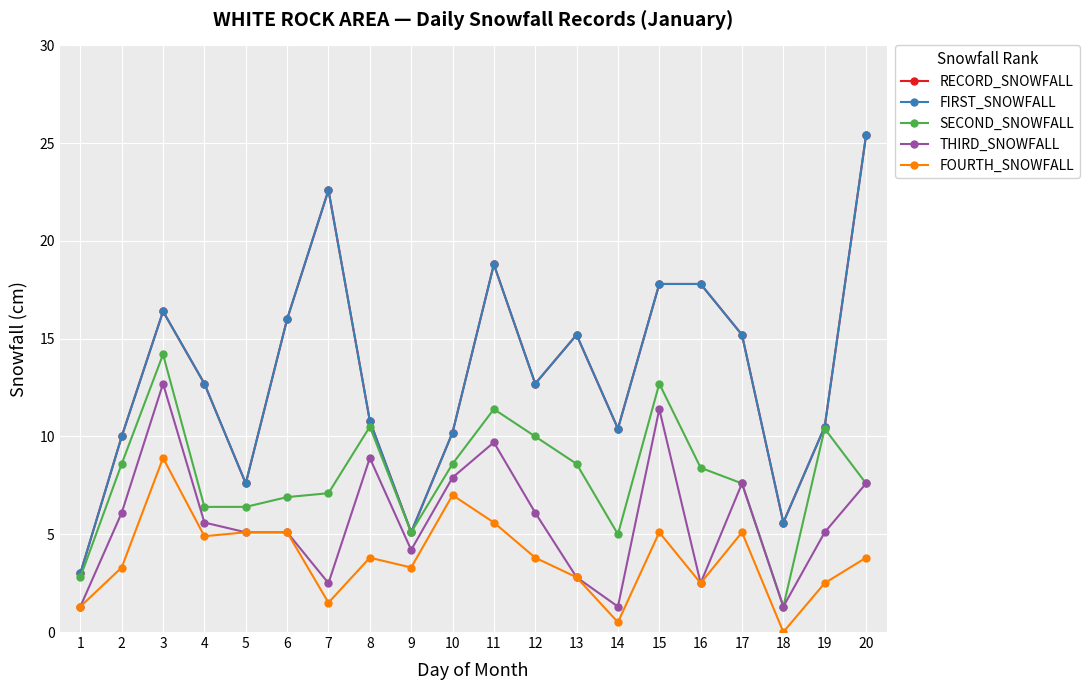

Which has a higher value, 4 or 19?

4